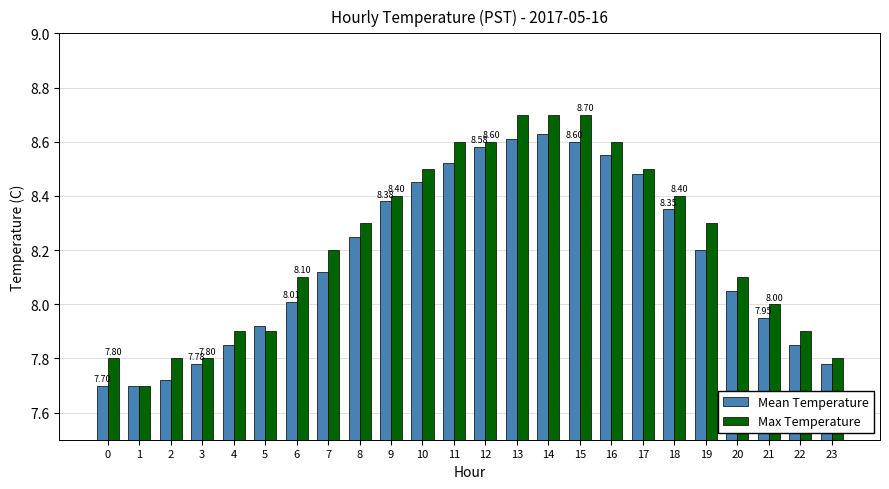

What is the difference between the highest and lowest values at 11?

0.1